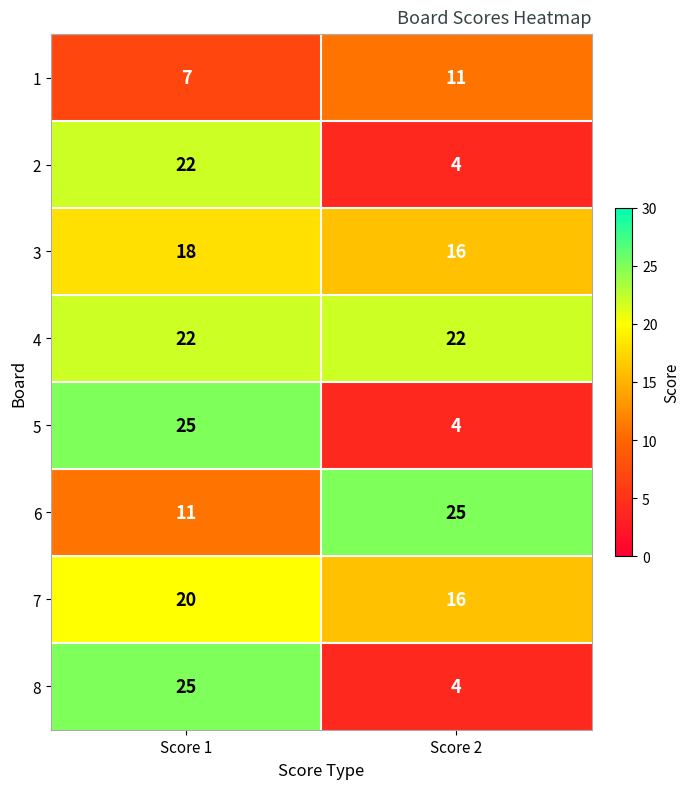

What is the difference between the maximum and minimum values in the 1 series?

4